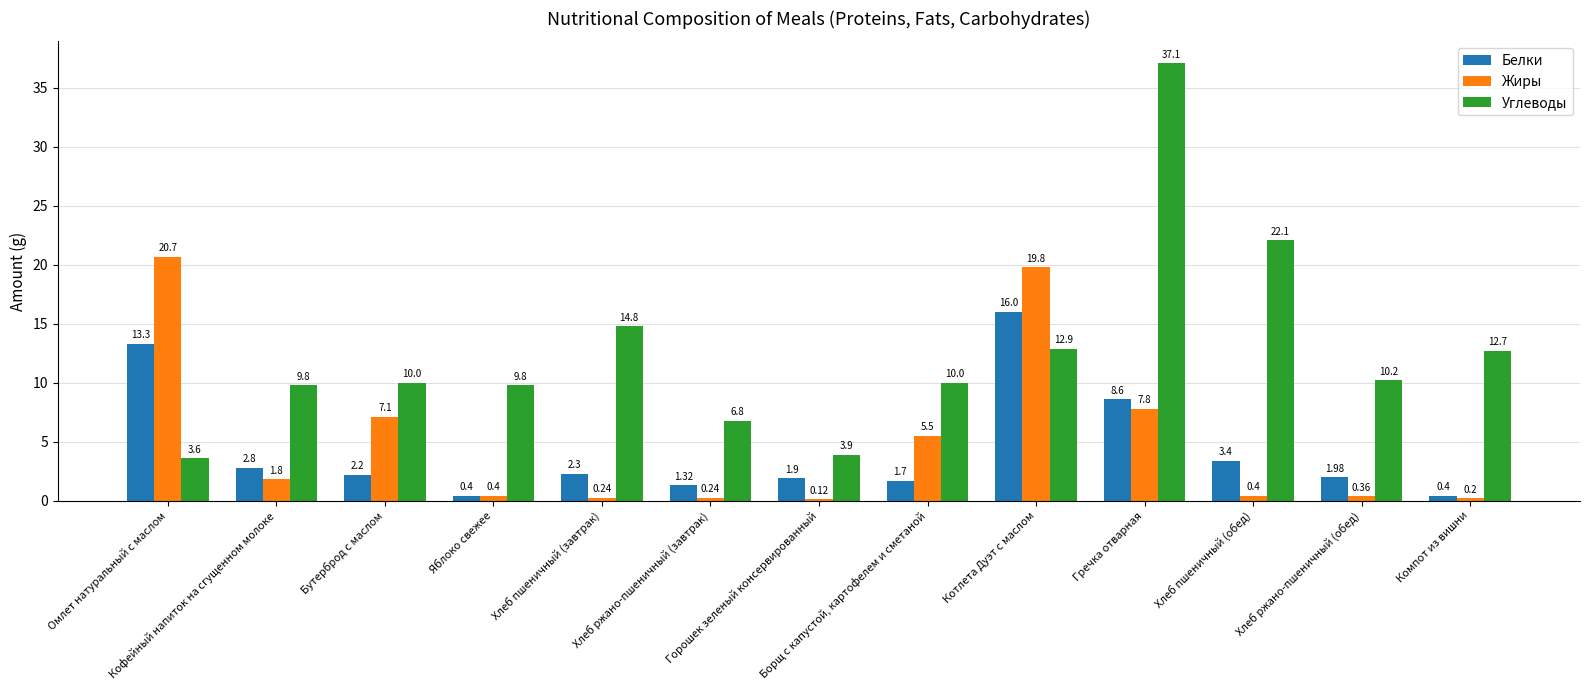

The Жиры series shows 0.2 at Компот из вишни. True or false?

True